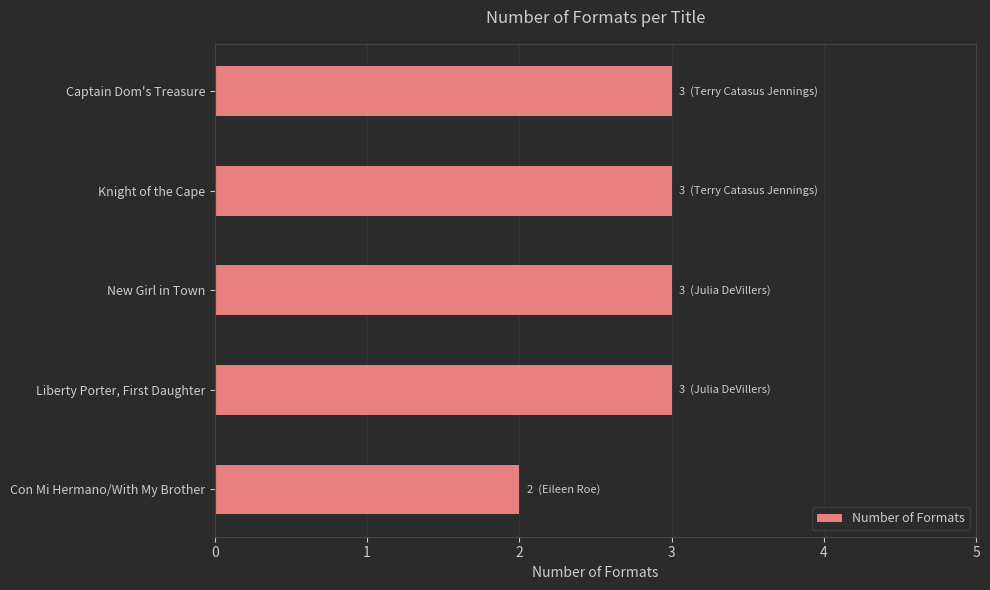

At which label is the value closest to 2?

Con Mi Hermano/With My Brother